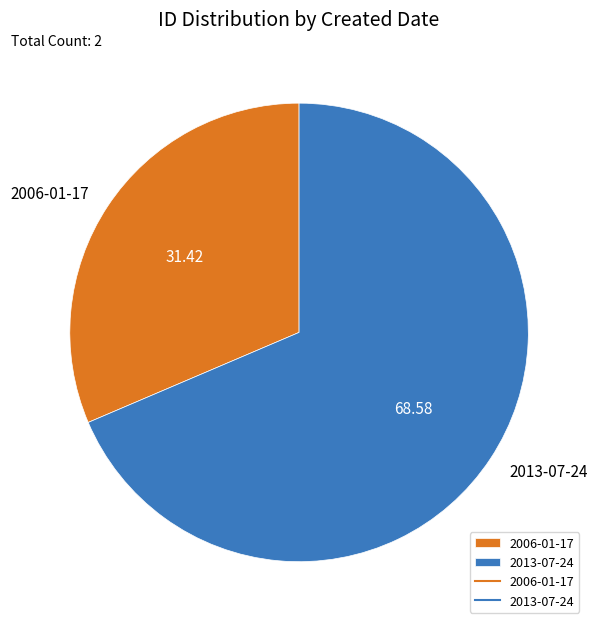

Combined, do 2006-01-17 and 2013-07-24 account for over 50%?

Yes